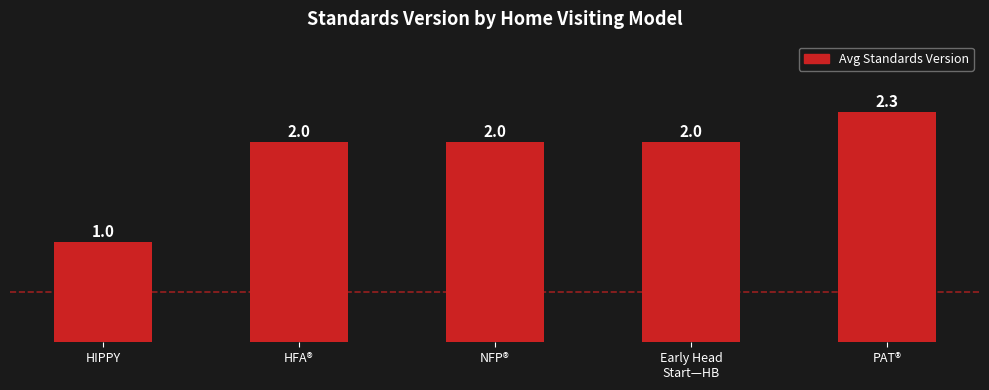

Which label corresponds to the smallest value in the chart?

HIPPY